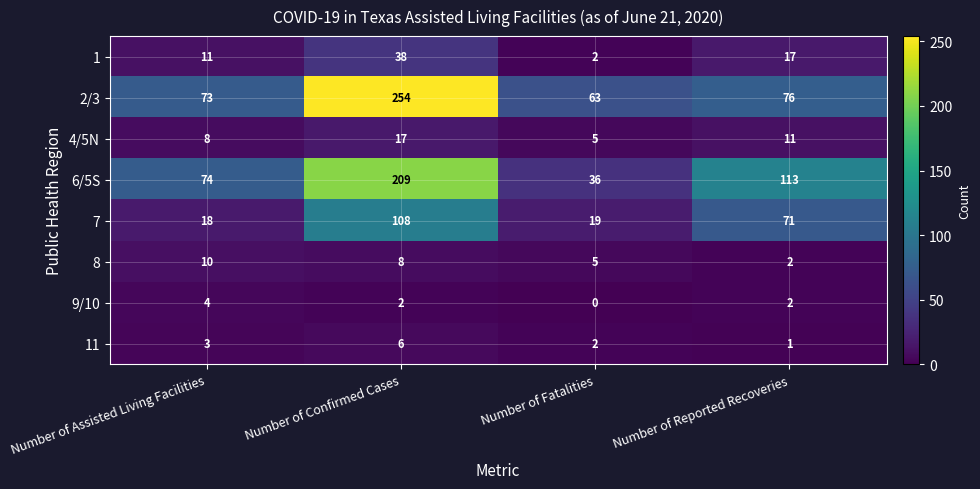

List the series in order of their peak value, lowest first.

9/10, 11, 8, 4/5N, 1, 7, 6/5S, 2/3